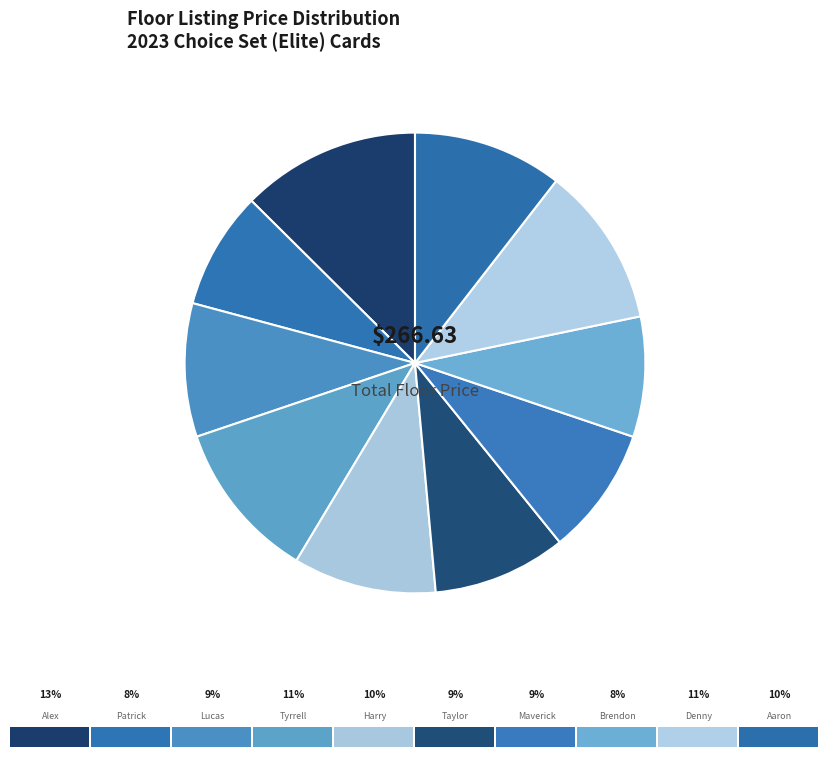

How many slices are in this pie chart?

10